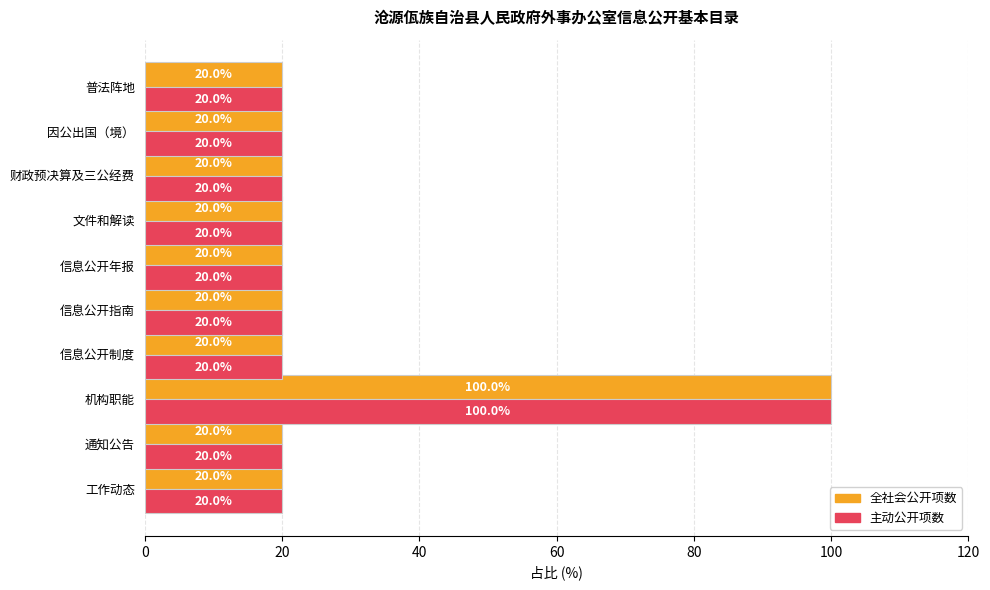

What is the sum of the 主动公开项数 values at 工作动态 and 机构职能?

120